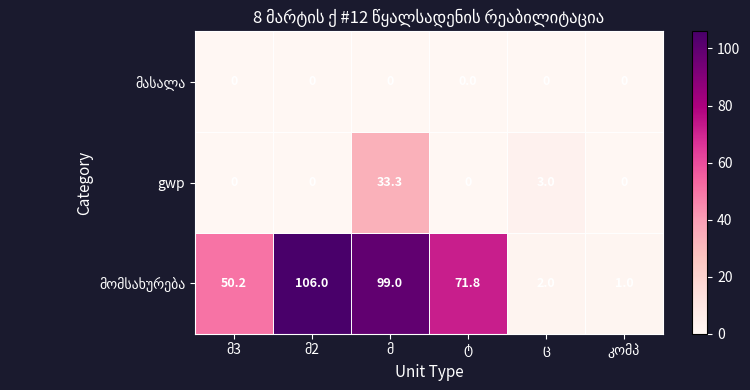

At how many categories does at least one series exceed 16?

4